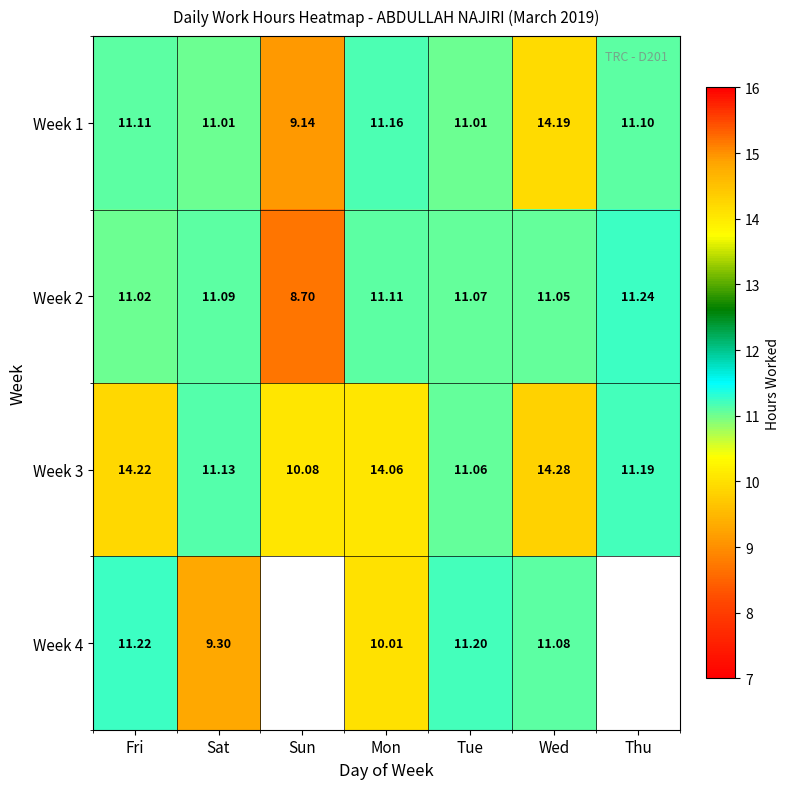

Is the value of Week 1 at Wed greater than the value of Week 4 at Wed?

Yes